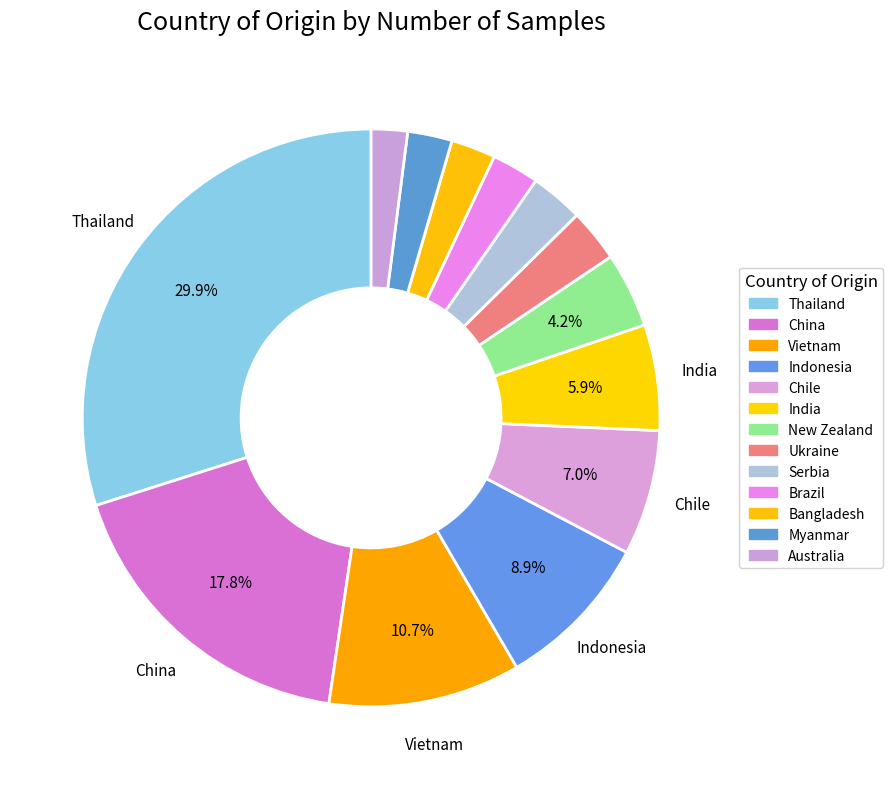

How many segments does this pie chart have?

13